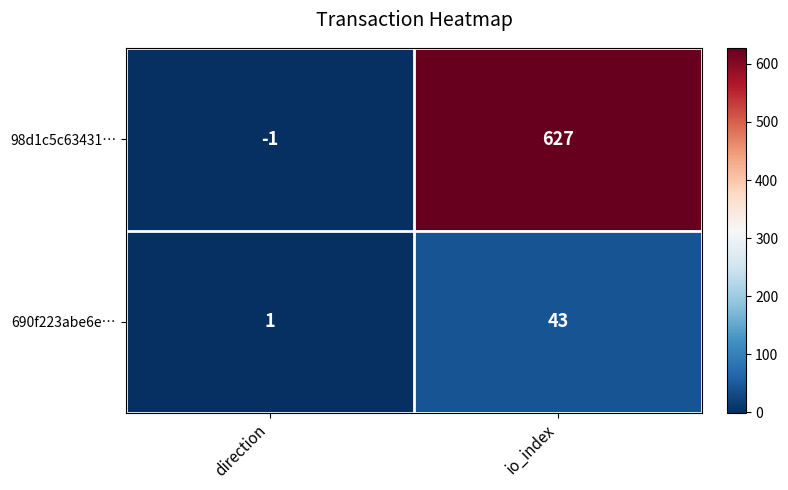

True or false: 690f223abe6e… has a value of 1 at direction.

True